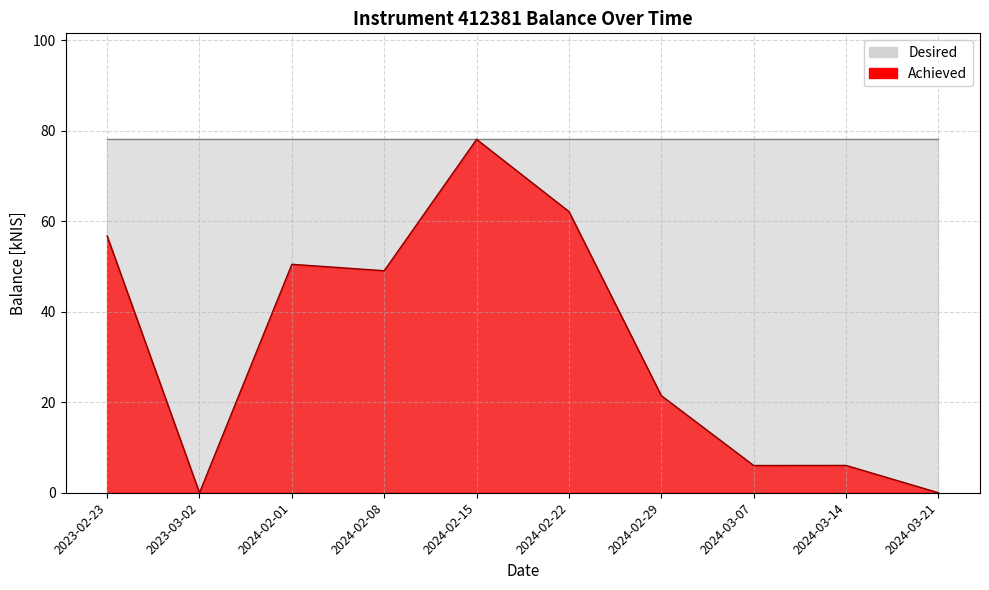

What is the sum of the values at 2023-02-23 and 2024-03-14?

62.8